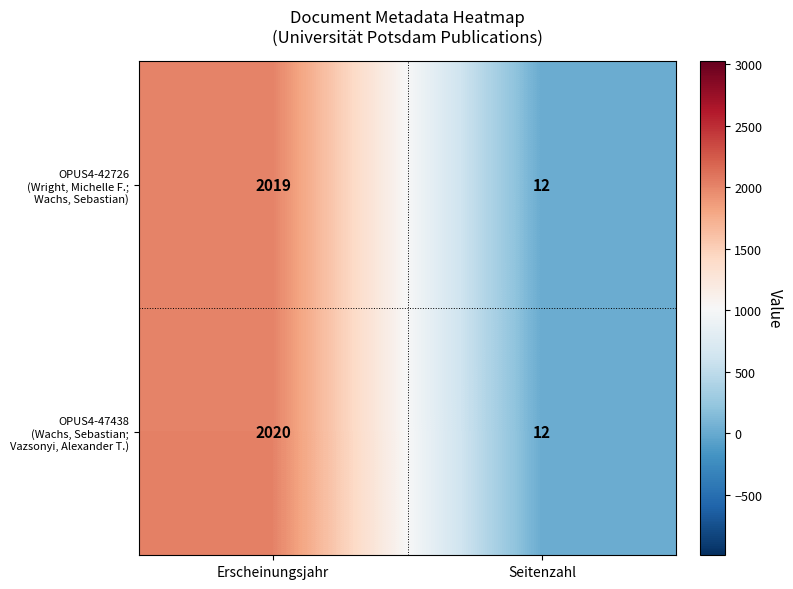

How many series are shown in this chart?

2